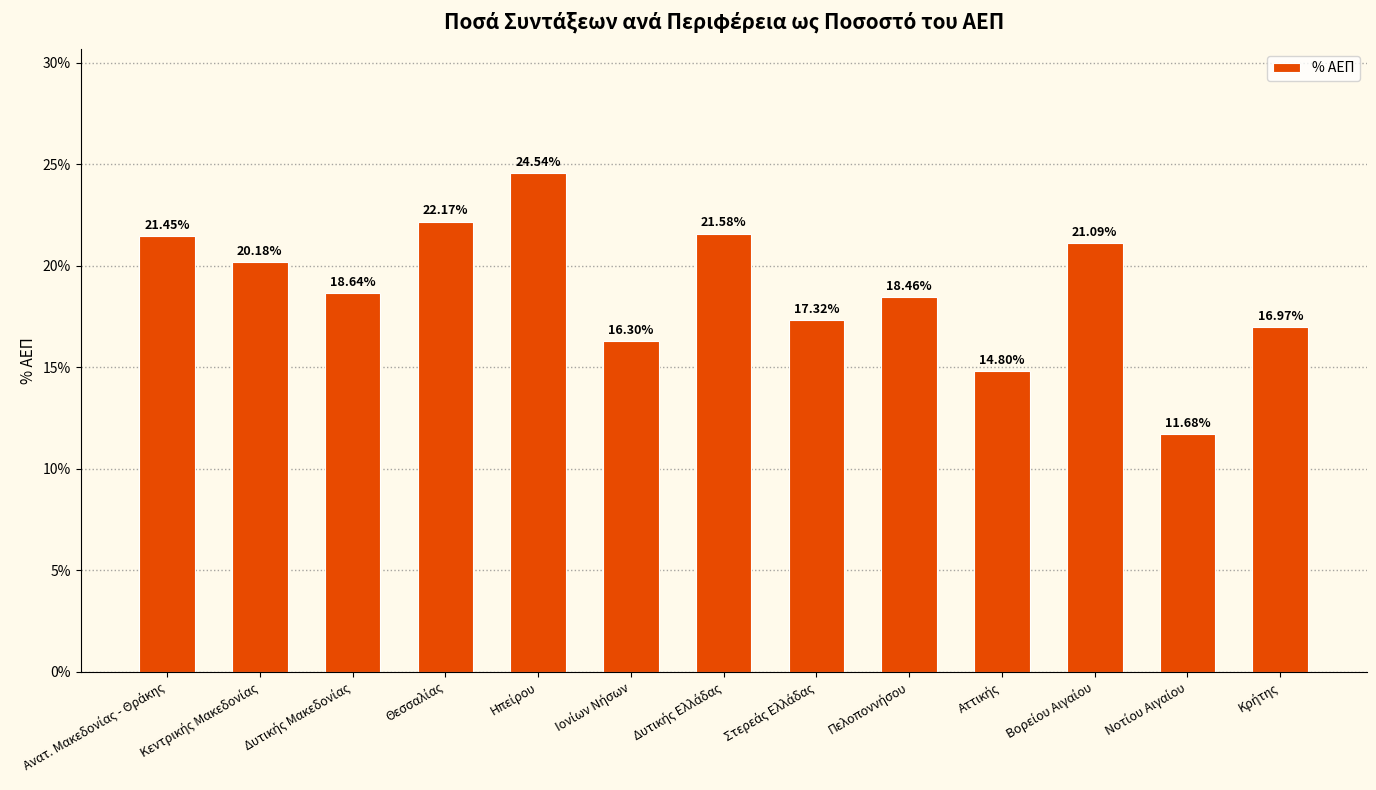

Are the bars horizontal?

No